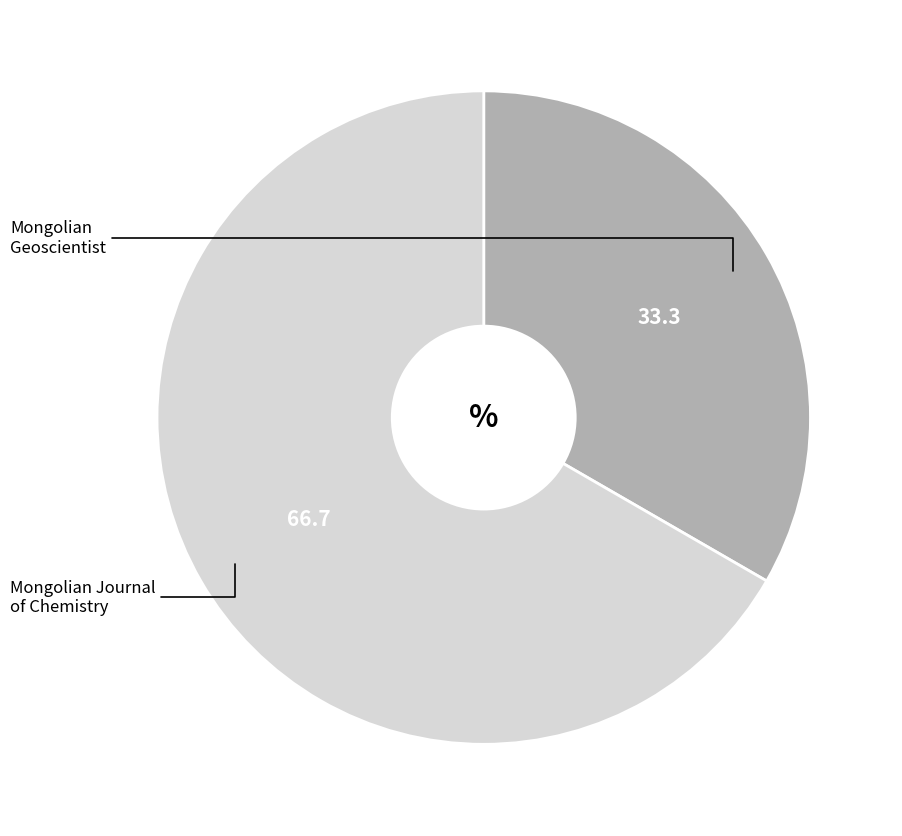

To the nearest percent, what percentage of the pie is Mongolian Geoscientist?

33%